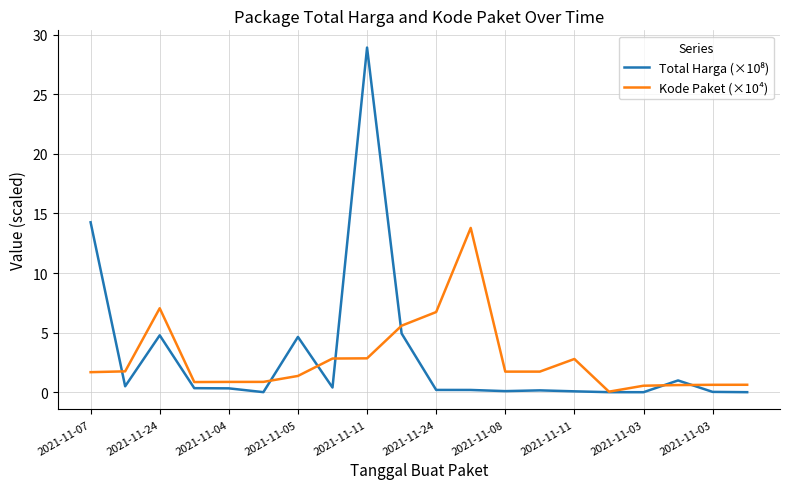

What is the maximum value shown in the chart?

28.9